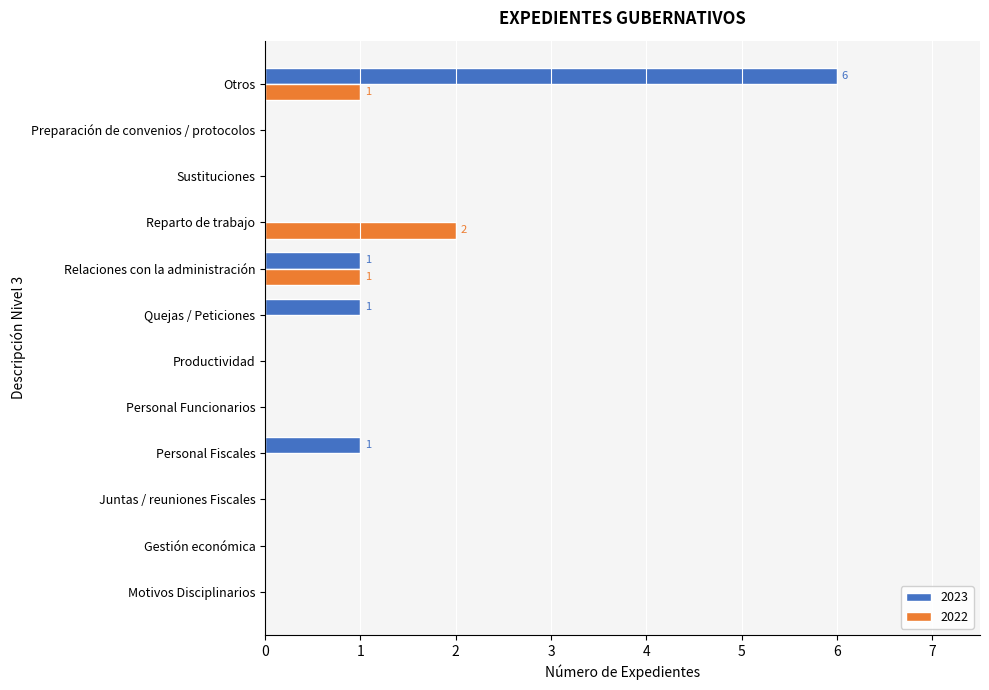

The value of 2023 at Juntas / reuniones Fiscales is -2. True or false?

False